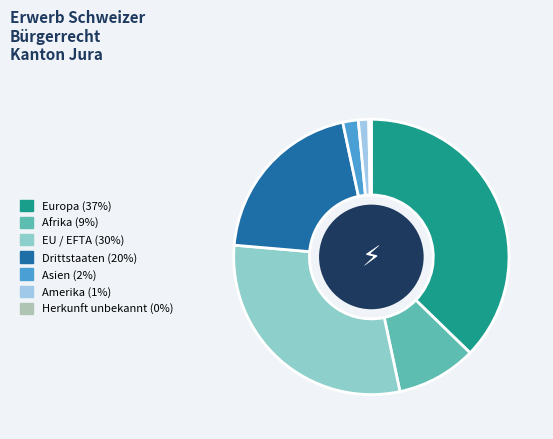

Between EU / EFTA and Afrika, which is larger?

EU / EFTA